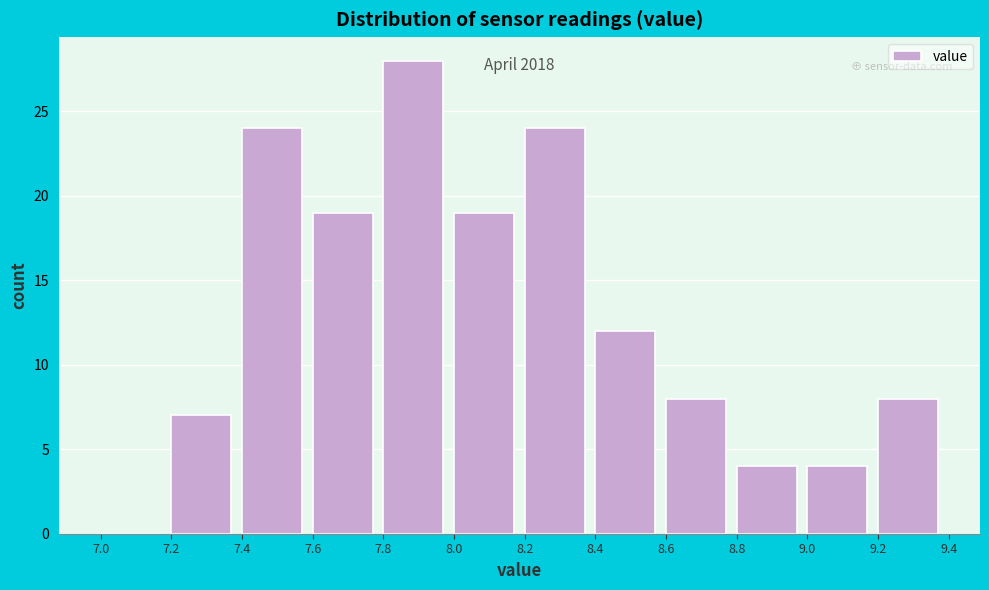

Over which range of the x-axis is the bar tallest?

7.8 to 8.0